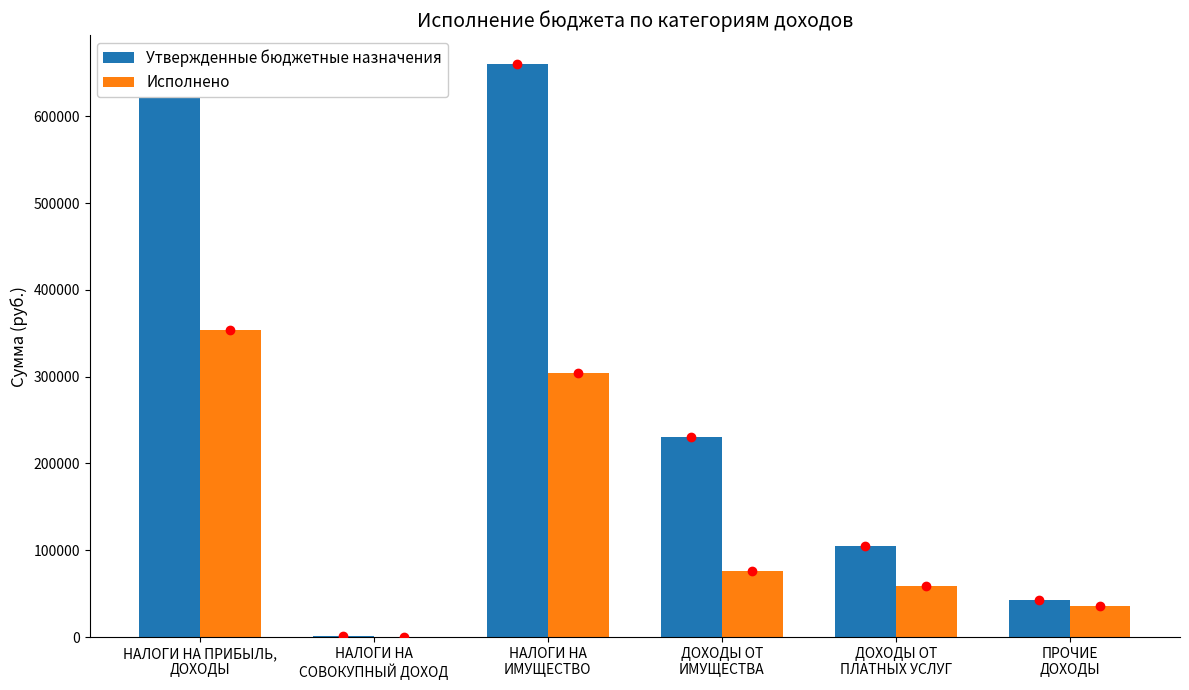

What is the maximum value shown in the chart?

660500.0